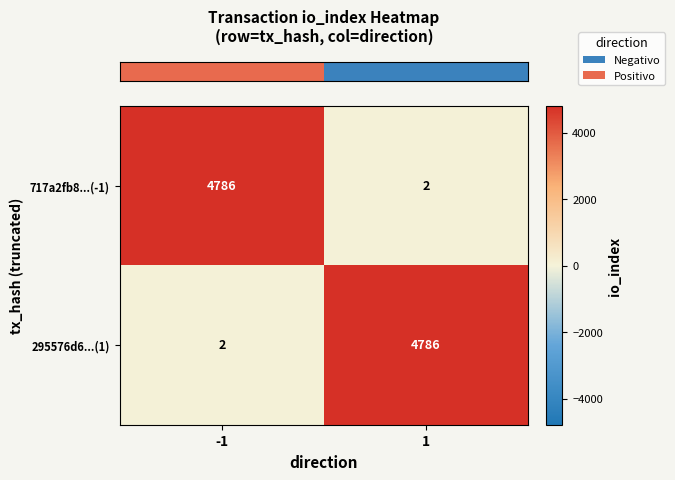

Is the value of 717a2fb8...(-1) at 1 greater than the value of 295576d6...(1) at 1?

No